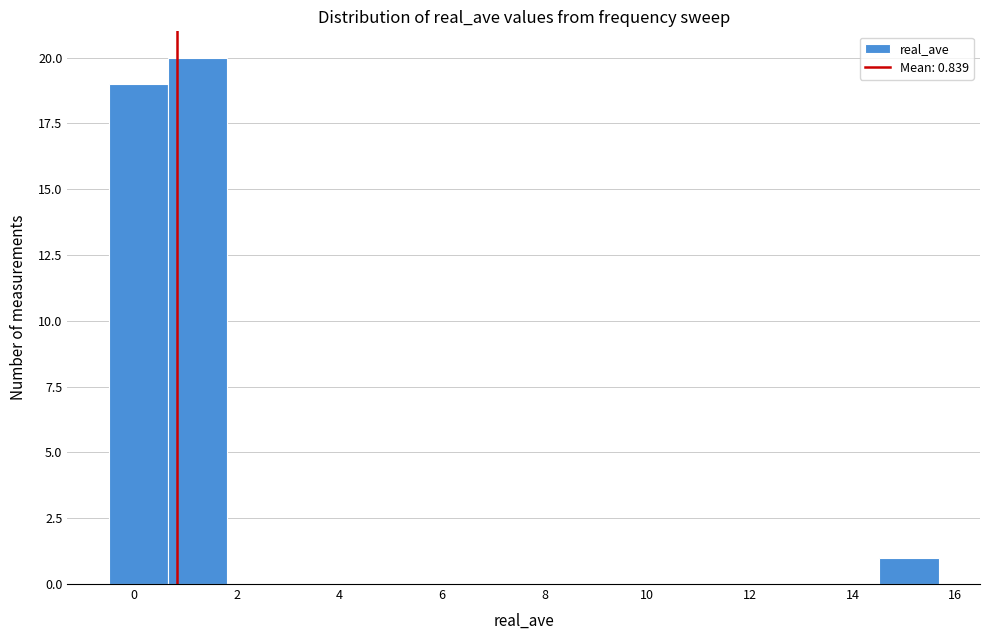

Over which range of the x-axis is the bar tallest?

0.6 to 1.8